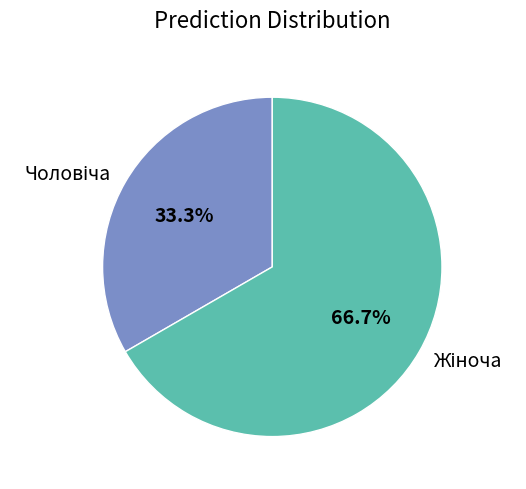

Does any single category account for the majority?

Yes